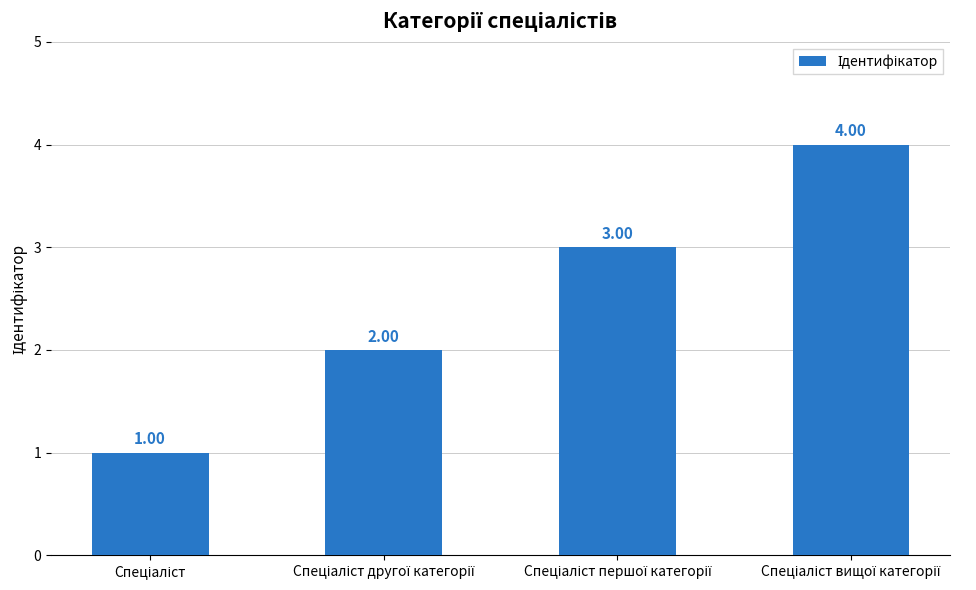

What is the sum of all values?

10